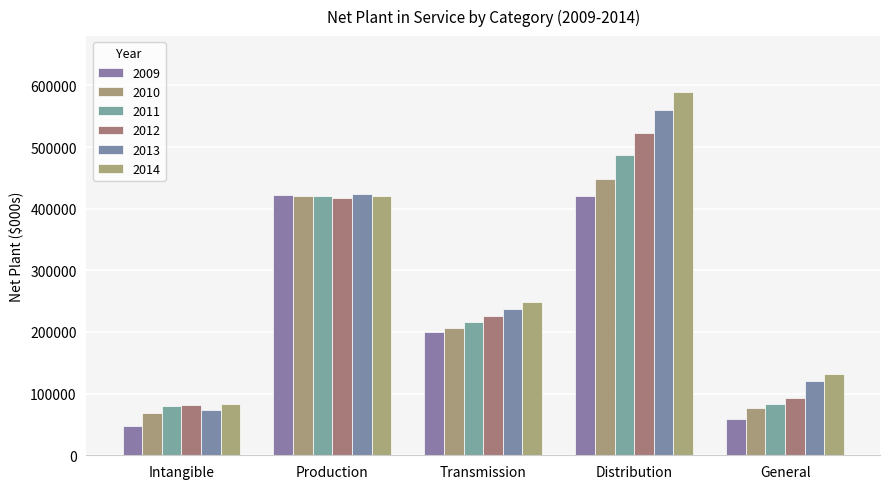

Which has a higher value, General or Intangible?

General